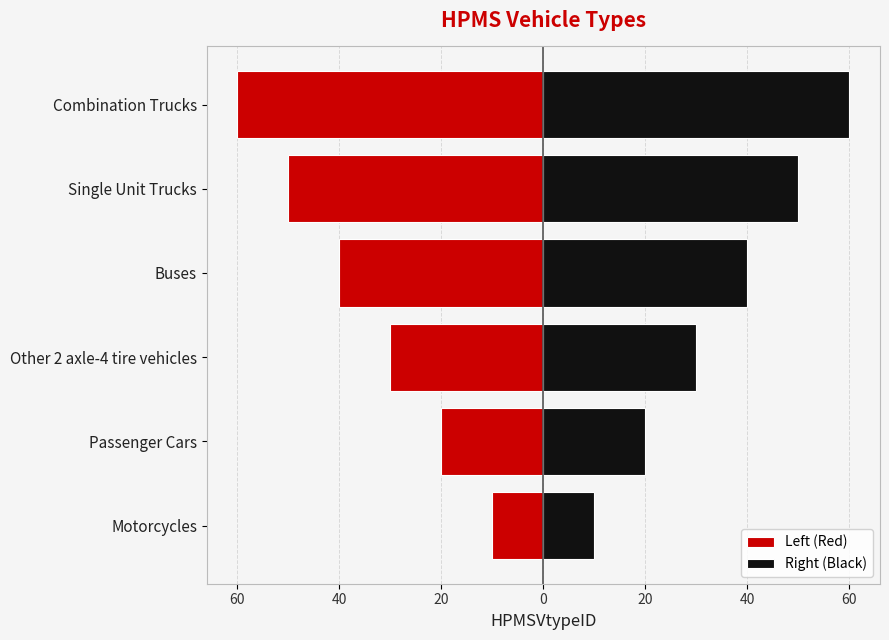

Is the value of Left (Red) at Passenger Cars greater than the value of Right (Black) at Combination Trucks?

No